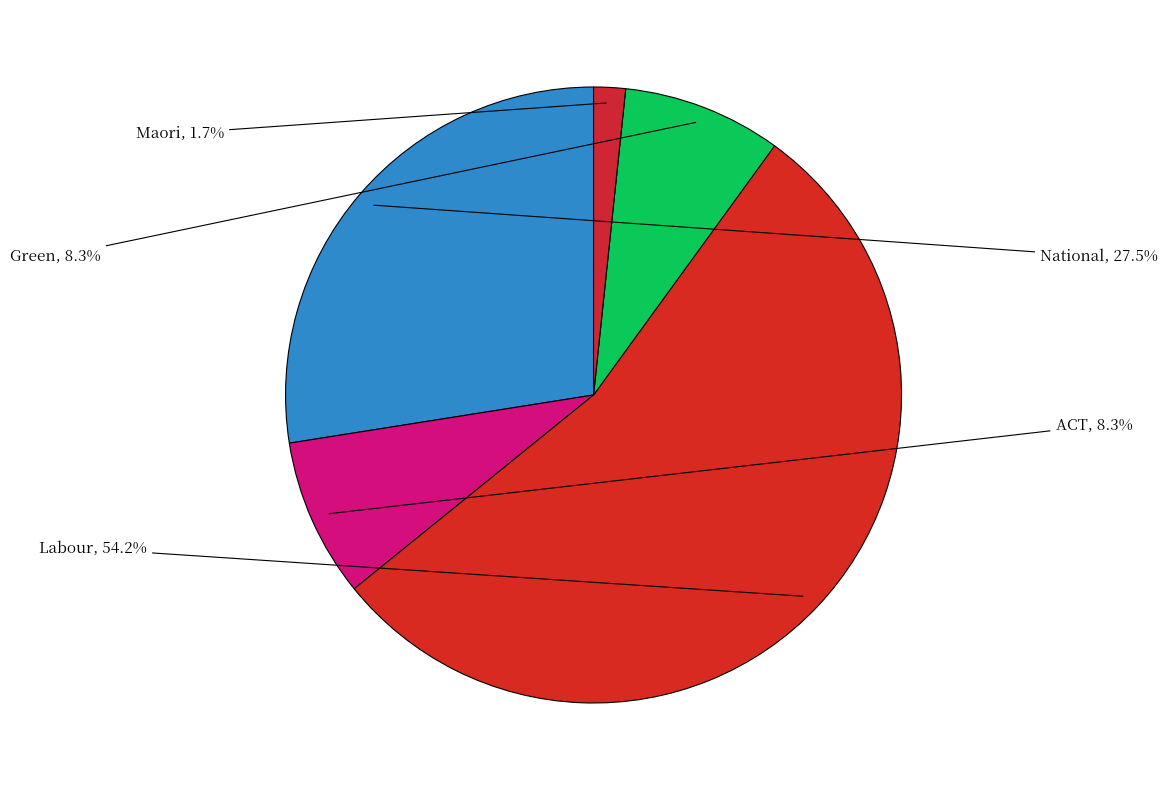

Is the sum of Maori and National greater than half?

No